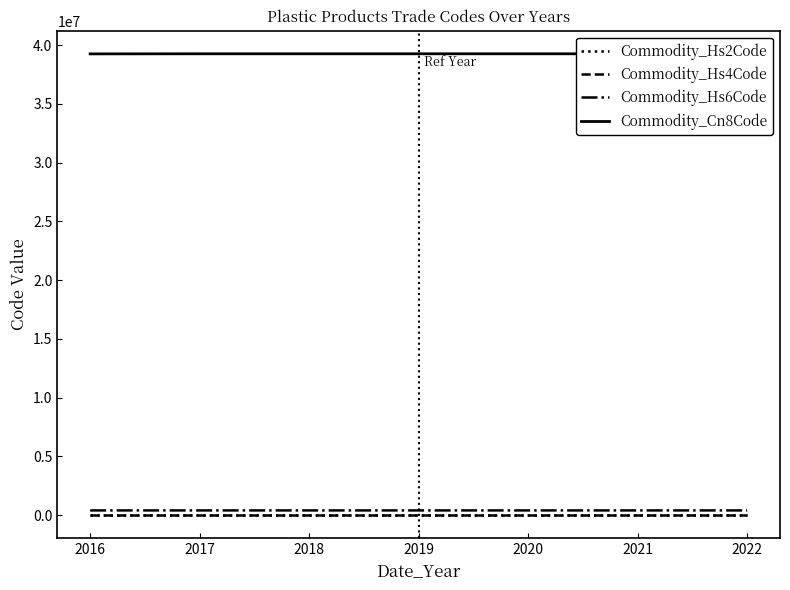

The value of Commodity_Hs4Code at 2021 is 3926. True or false?

True